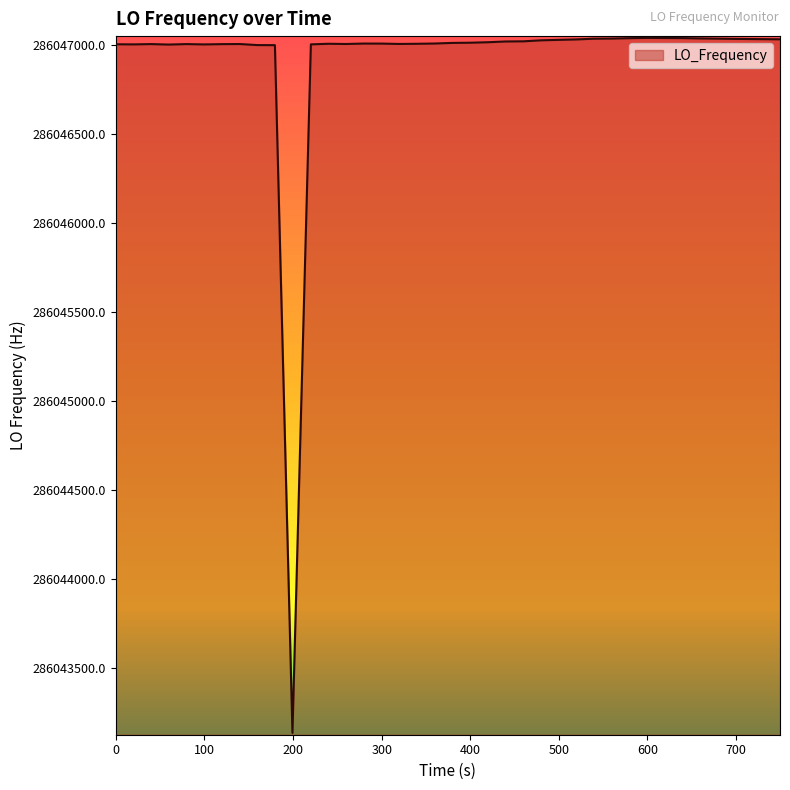

What is the minimum value shown in the chart?

286043136.4